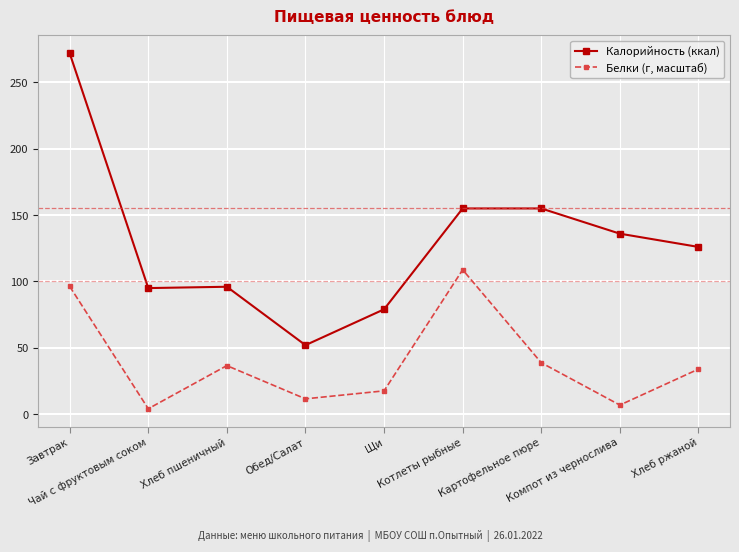

List the series in order of their overall mean, lowest first.

Белки (г, масштаб), Калорийность (ккал)